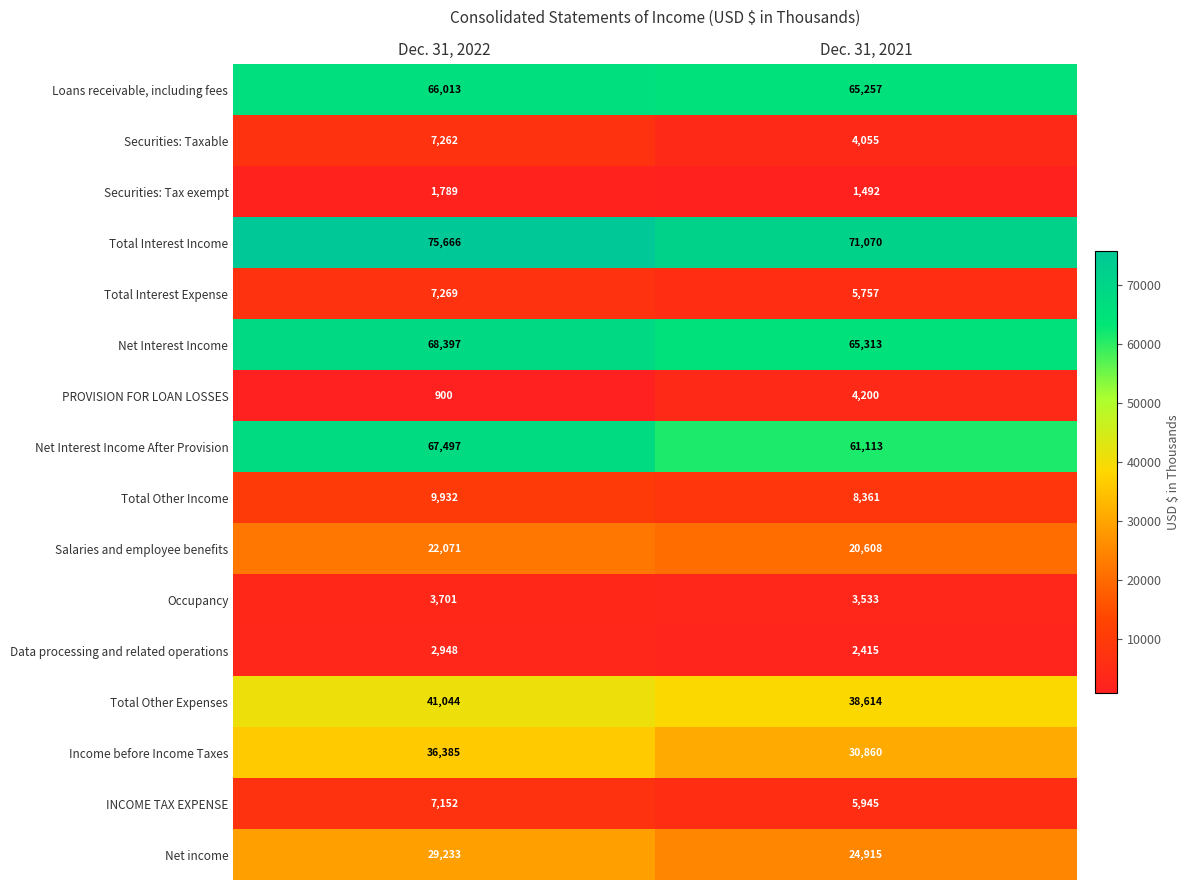

What is the sum of the Total Other Income values at Dec. 31, 2021 and Dec. 31, 2022?

18293